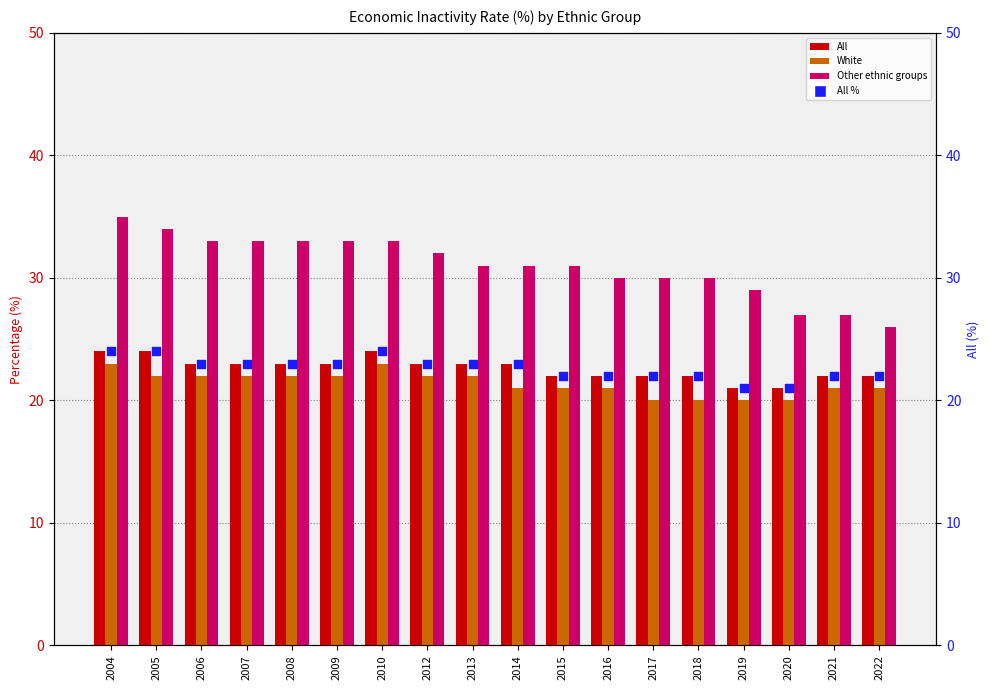

Which series reaches the minimum Y coordinate?

White